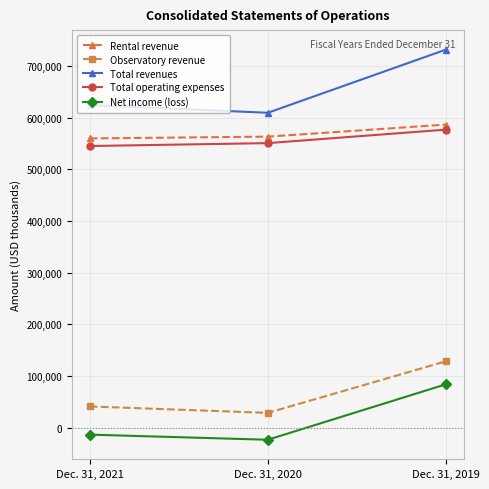

What is the difference between the highest and lowest values at Dec. 31, 2019?

647053